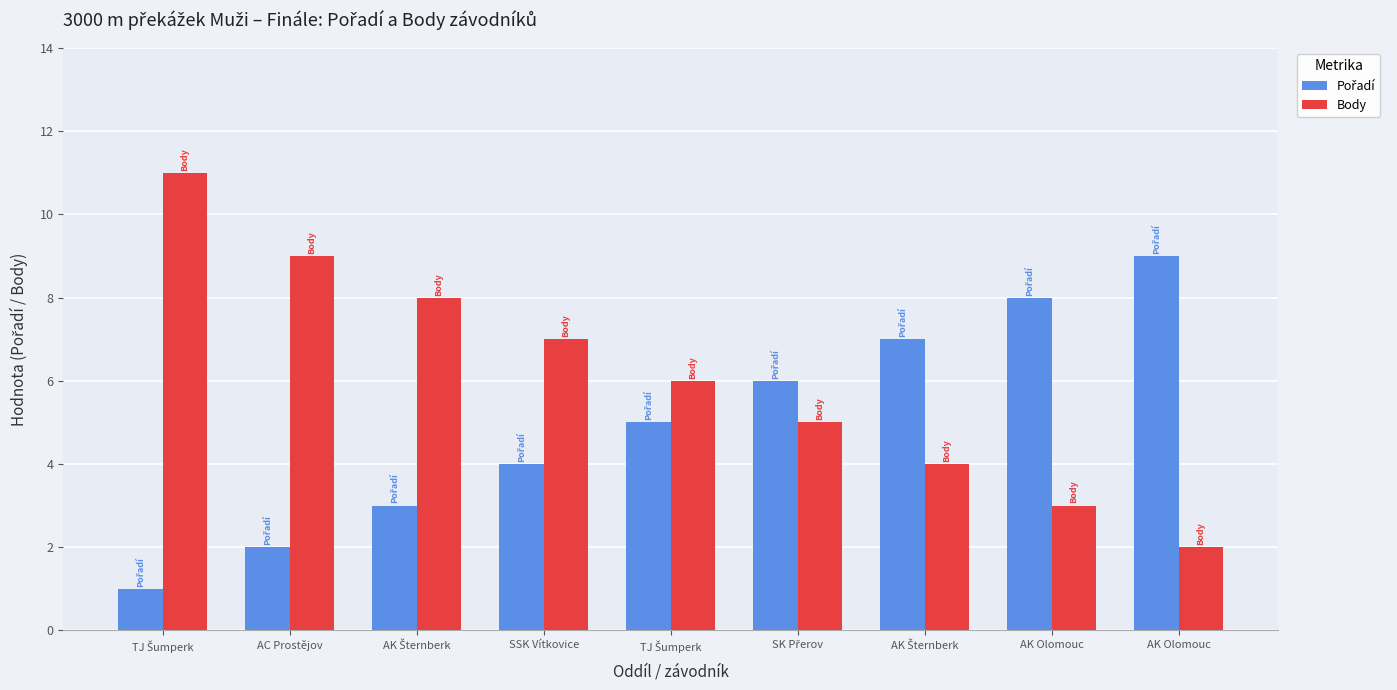

How many groups of bars are there?

9